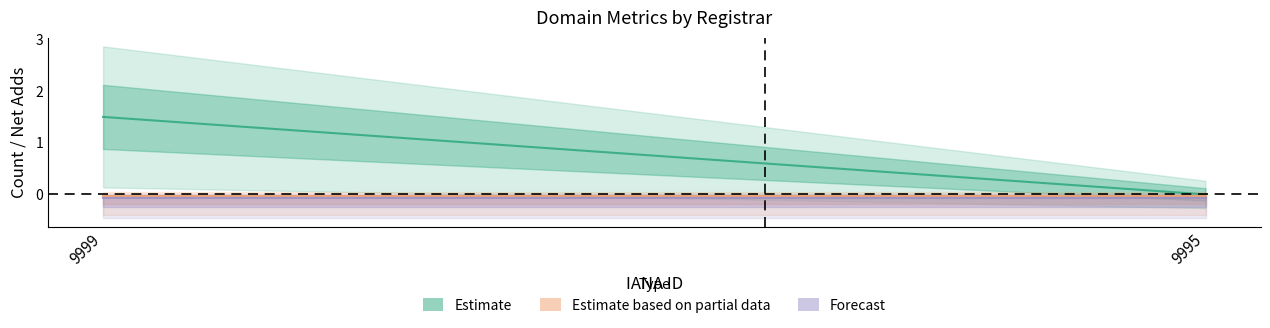

Is it true that net-adds-4-yr equals 0 at 9999?

True